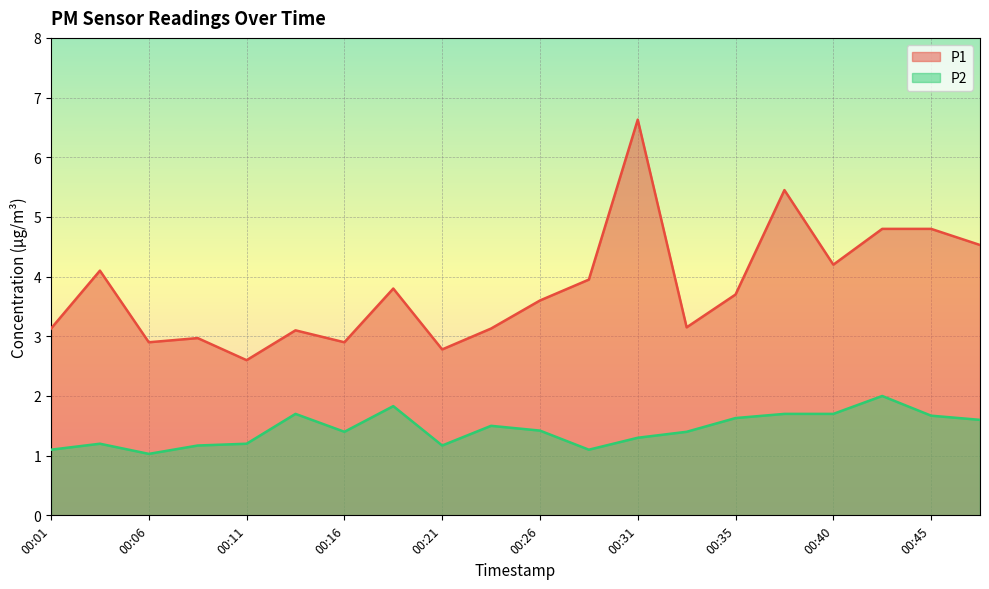

What is the sum of the P1 values at 00:06 and 00:31?

9.5